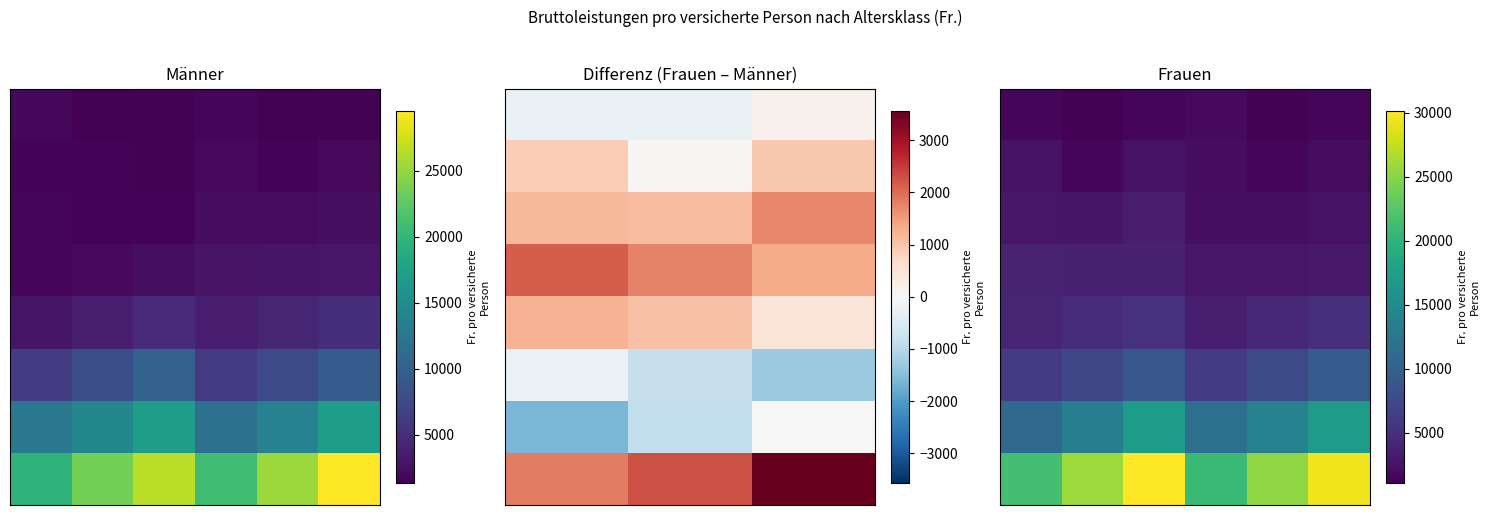

At which category is the sum across all series the highest?

2